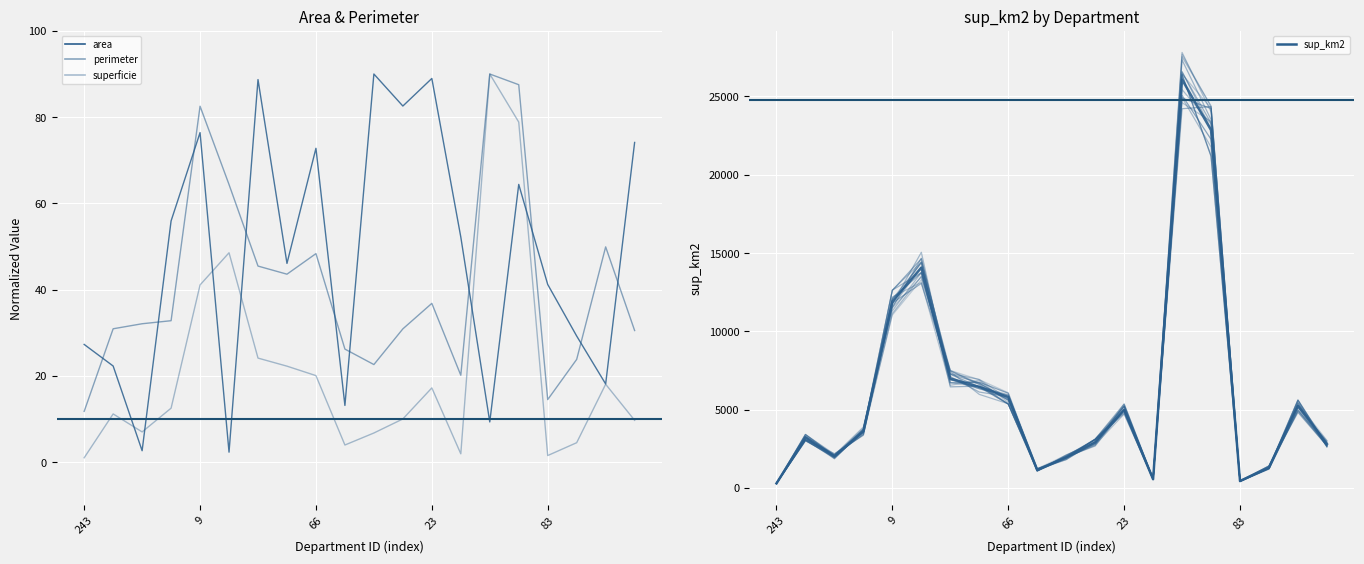

How many categories are shown in the chart?

20